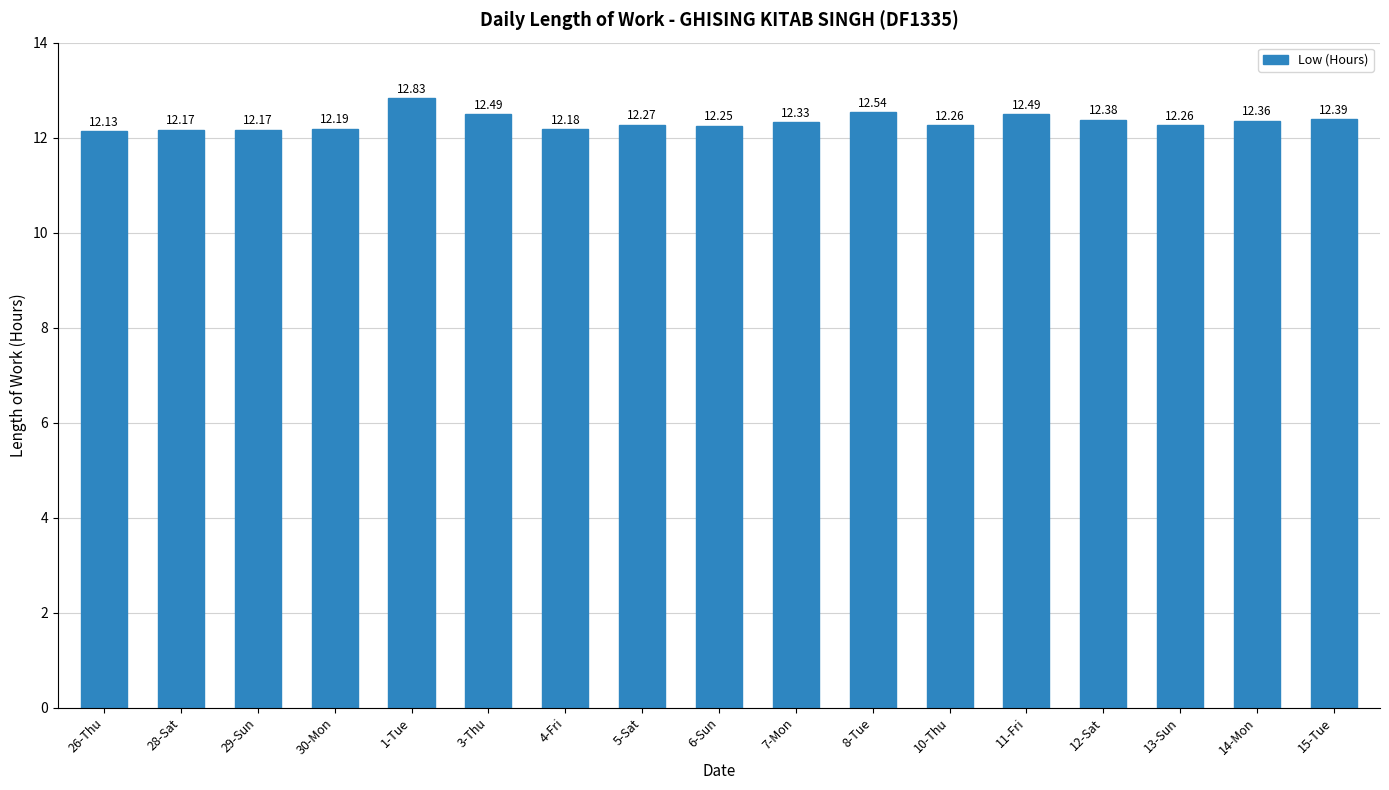

What is the sum of the values at 11-Fri and 29-Sun?

24.7